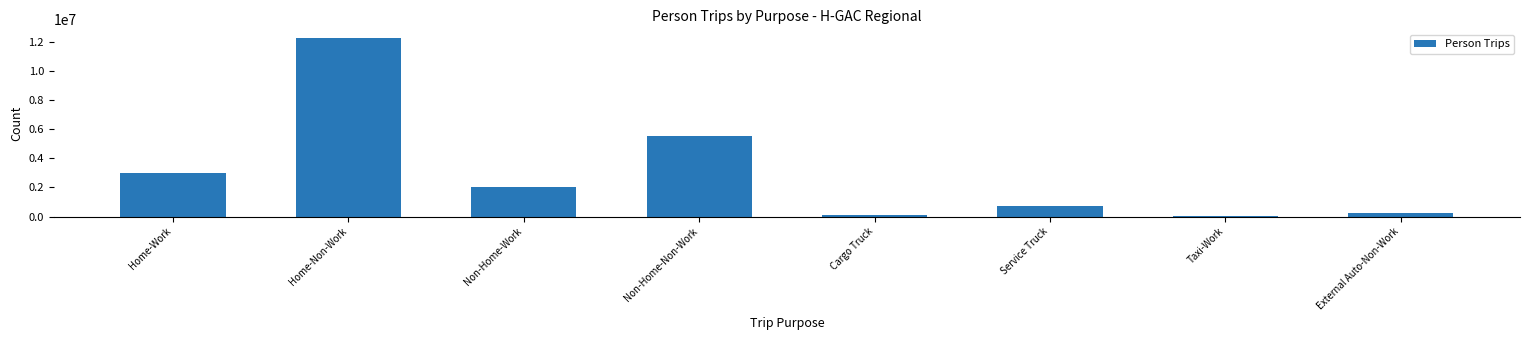

What position from the right is Non-Home-Work?

6